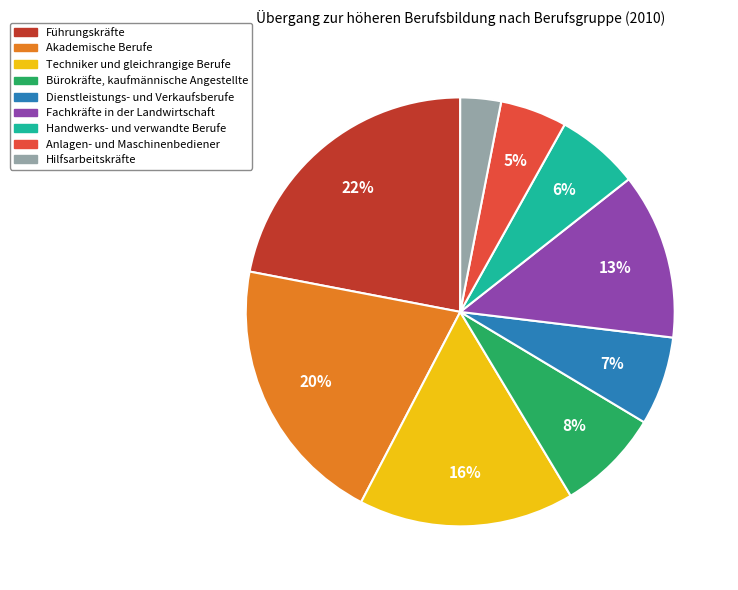

Is the sum of Handwerks- und verwandte Berufe and Anlagen- und Maschinenbediener greater than half?

No